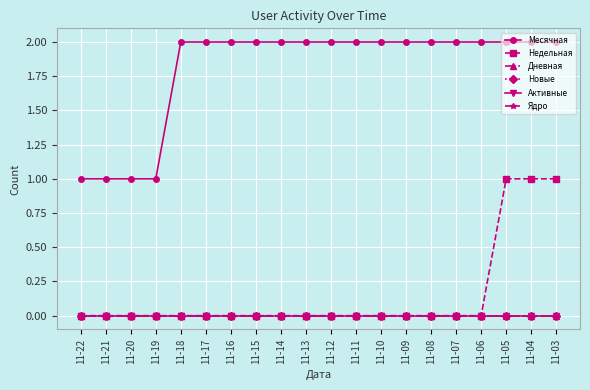

Between 11-12 and 11-14, which is larger?

11-12